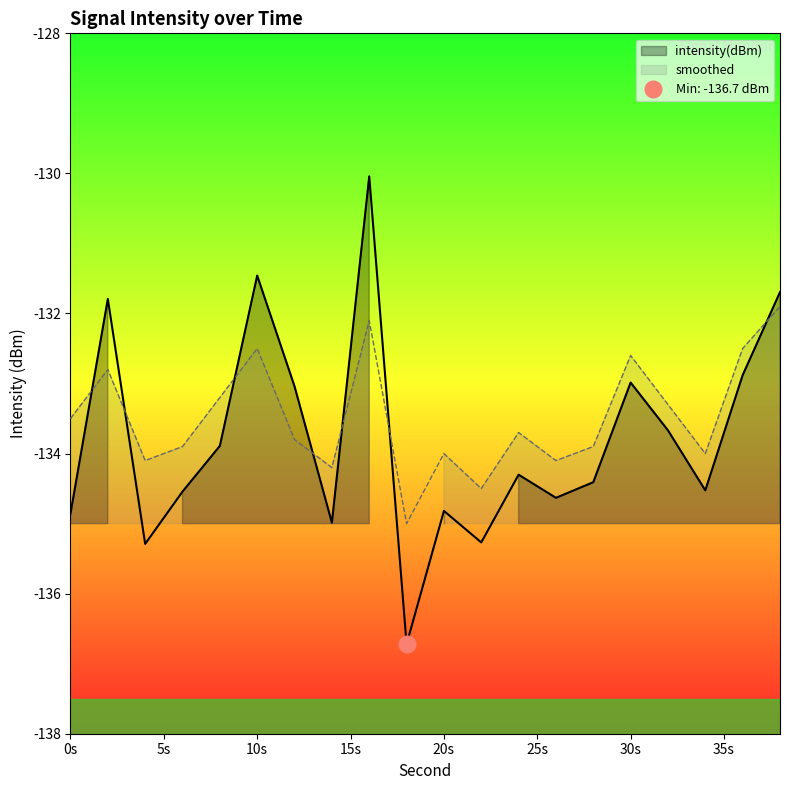

List the labels in order of intensity(dBm) value, smallest first.

18, 4, 22, 14, 0, 20, 26, 6, 34, 28, 24, 8, 32, 12, 30, 36, 2, 38, 10, 16